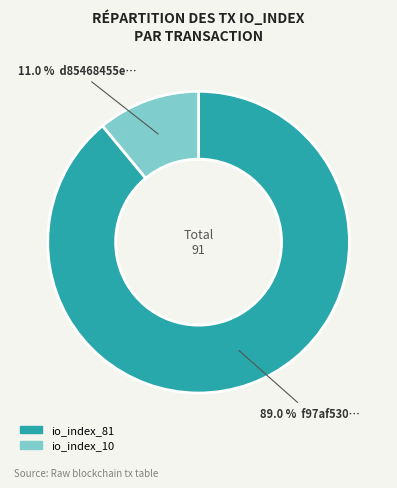

Is it true that io_index_81 is 89% of the pie?

True